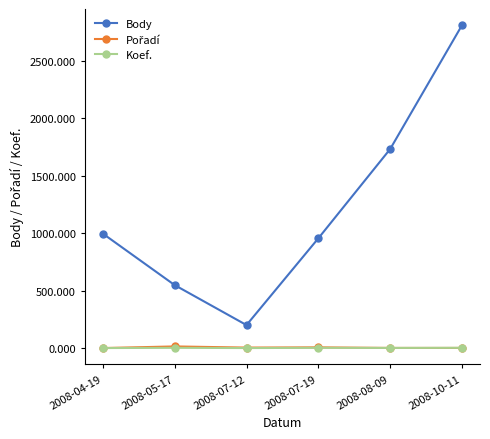

The value of Body at 2008-04-19 is 998. True or false?

True